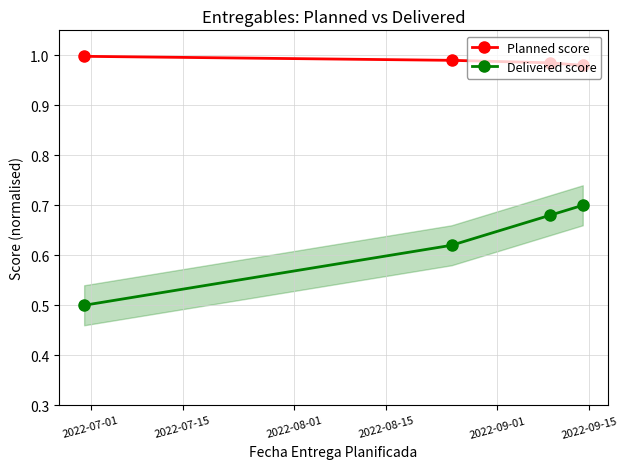

True or false: Delivered score has more than 2 points higher than both neighbors.

False